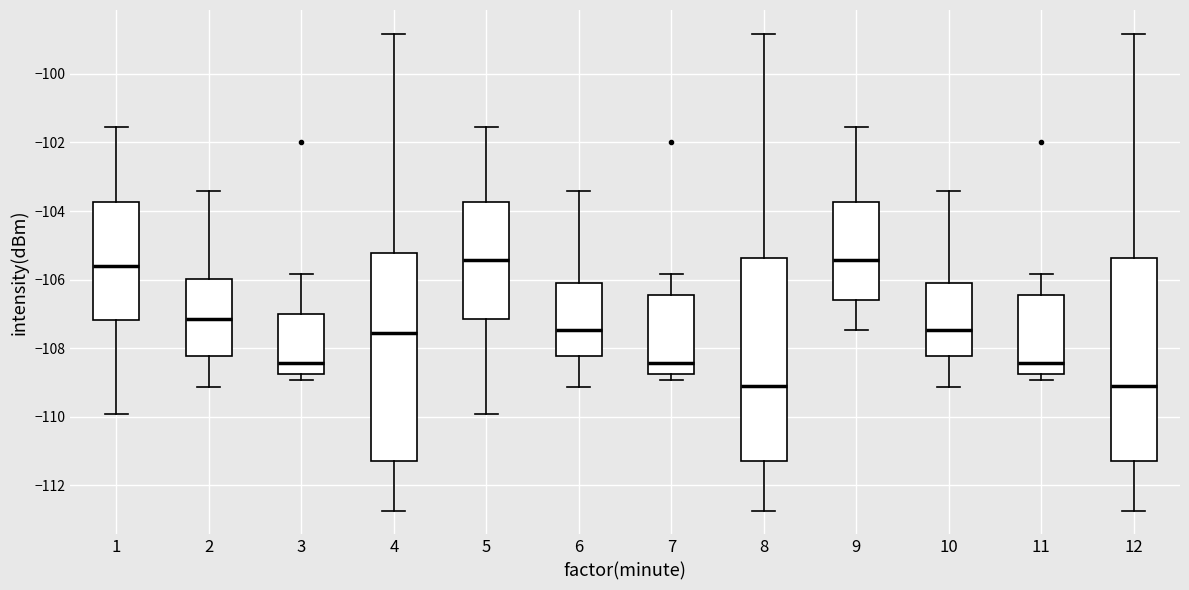

Reading left to right, transcribe this box plot: for each box, give where its median line is, the range the box spans, and where its two whiskers end, as read against the y-axis. The values are not printed on the chart, so give them approximately, as read against the axis.

1: median -105.6, box -107.2 to -103.8, whiskers -110.0 to -101.6
2: median -107.2, box -108.2 to -106.0, whiskers -109.2 to -103.4
3: median -108.4, box -108.8 to -107.0, whiskers -109.0 to -105.8
4: median -107.6, box -111.2 to -105.2, whiskers -112.8 to -98.8
5: median -105.4, box -107.2 to -103.8, whiskers -110.0 to -101.6
6: median -107.4, box -108.2 to -106.0, whiskers -109.2 to -103.4
7: median -108.4, box -108.8 to -106.4, whiskers -109.0 to -105.8
8: median -109.2, box -111.2 to -105.4, whiskers -112.8 to -98.8
9: median -105.4, box -106.6 to -103.8, whiskers -107.4 to -101.6
10: median -107.4, box -108.2 to -106.0, whiskers -109.2 to -103.4
11: median -108.4, box -108.8 to -106.4, whiskers -109.0 to -105.8
12: median -109.2, box -111.2 to -105.4, whiskers -112.8 to -98.8